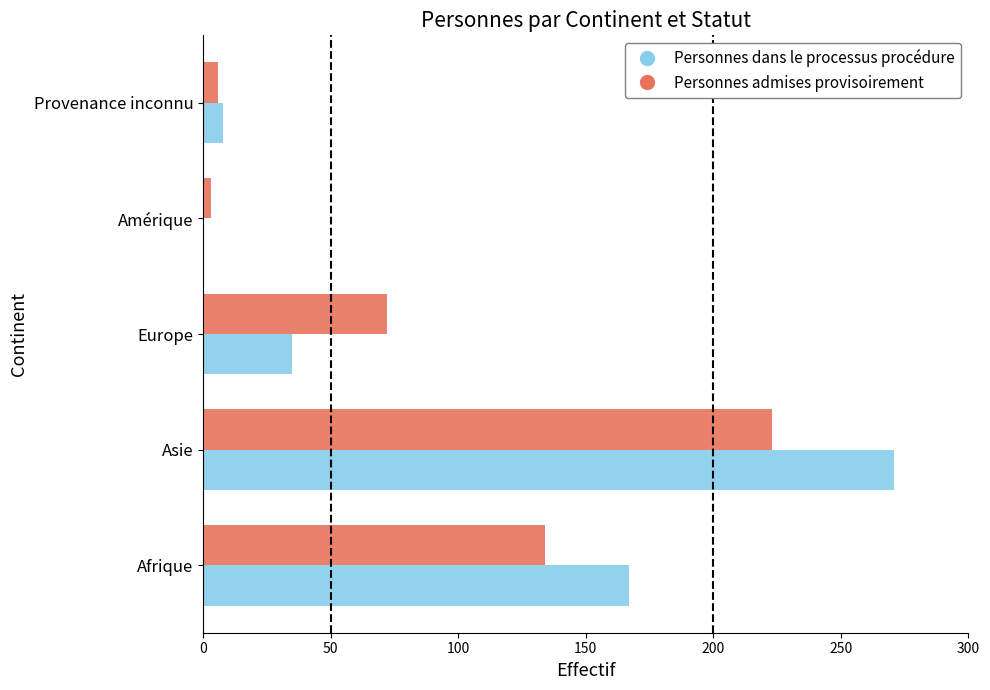

How many values in Personnes dans le processus procédure are above zero?

4